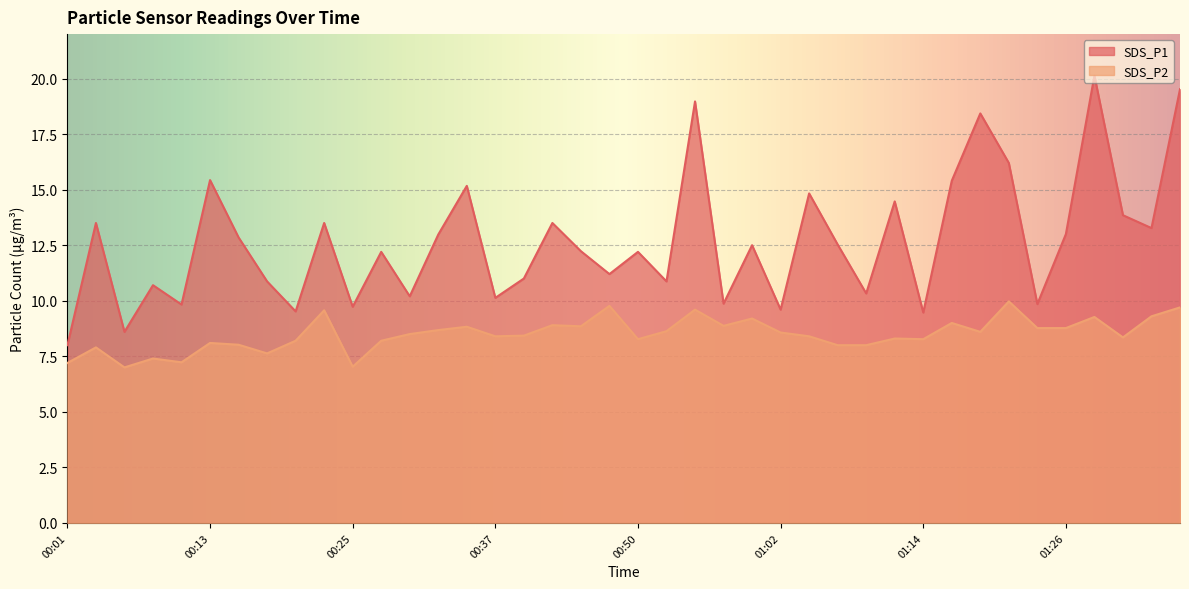

How many interior local valleys does the SDS_P1 series have?

14